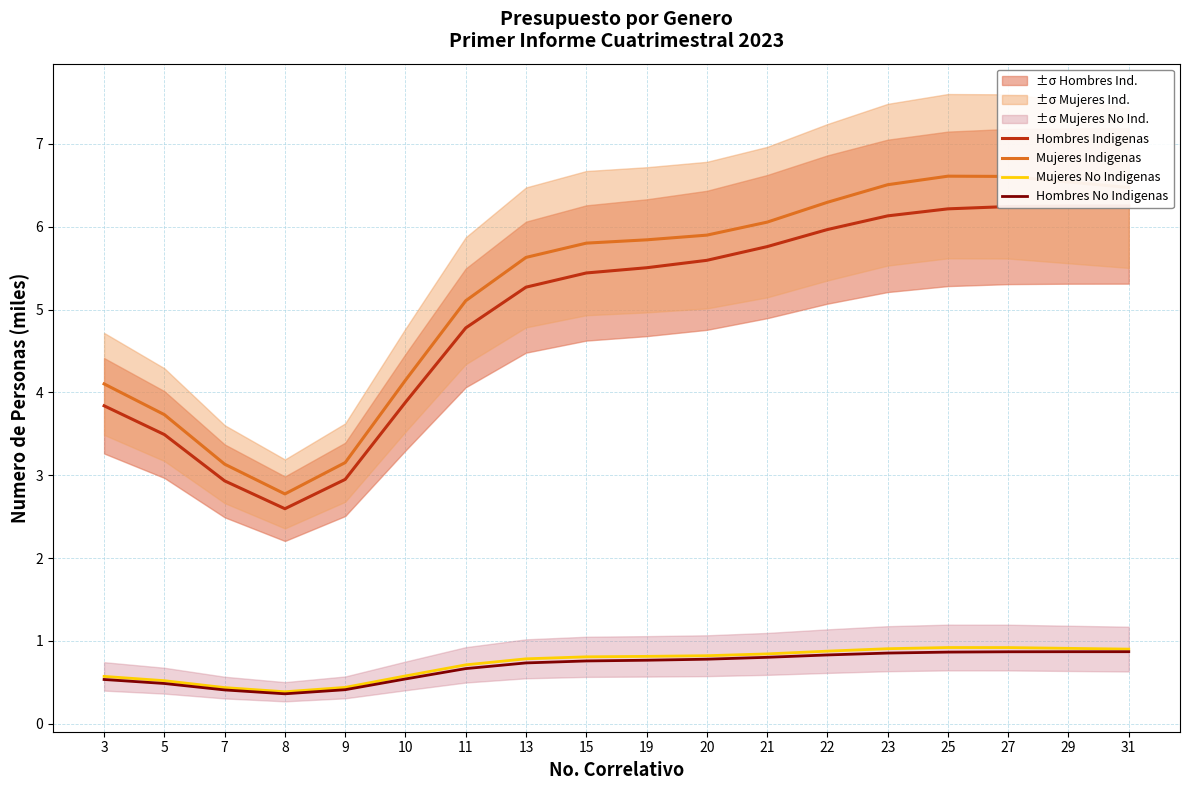

Rank the series at 9 from highest to lowest value.

Mujeres Indigenas, Hombres Indigenas, Mujeres No Indigenas, Hombres No Indigenas